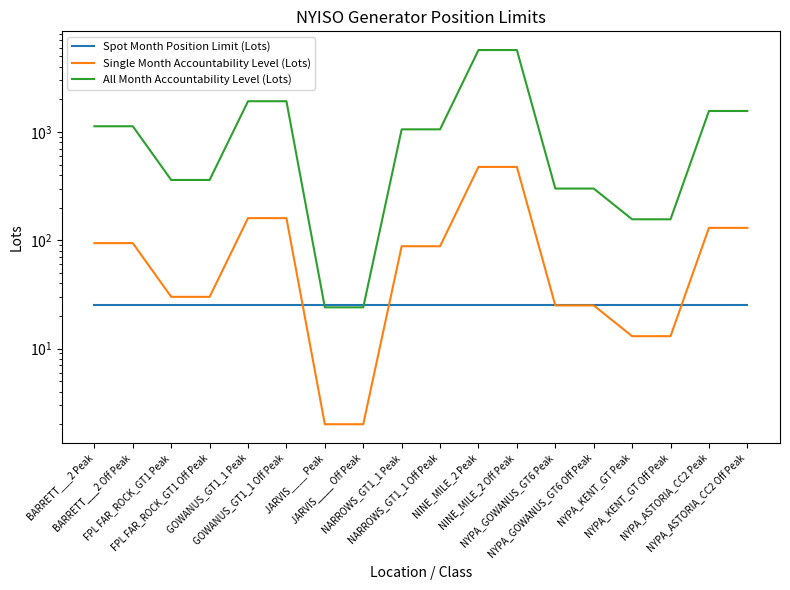

The value of Spot Month Position Limit (Lots) at NYPA_KENT_GT Peak is 25. True or false?

True